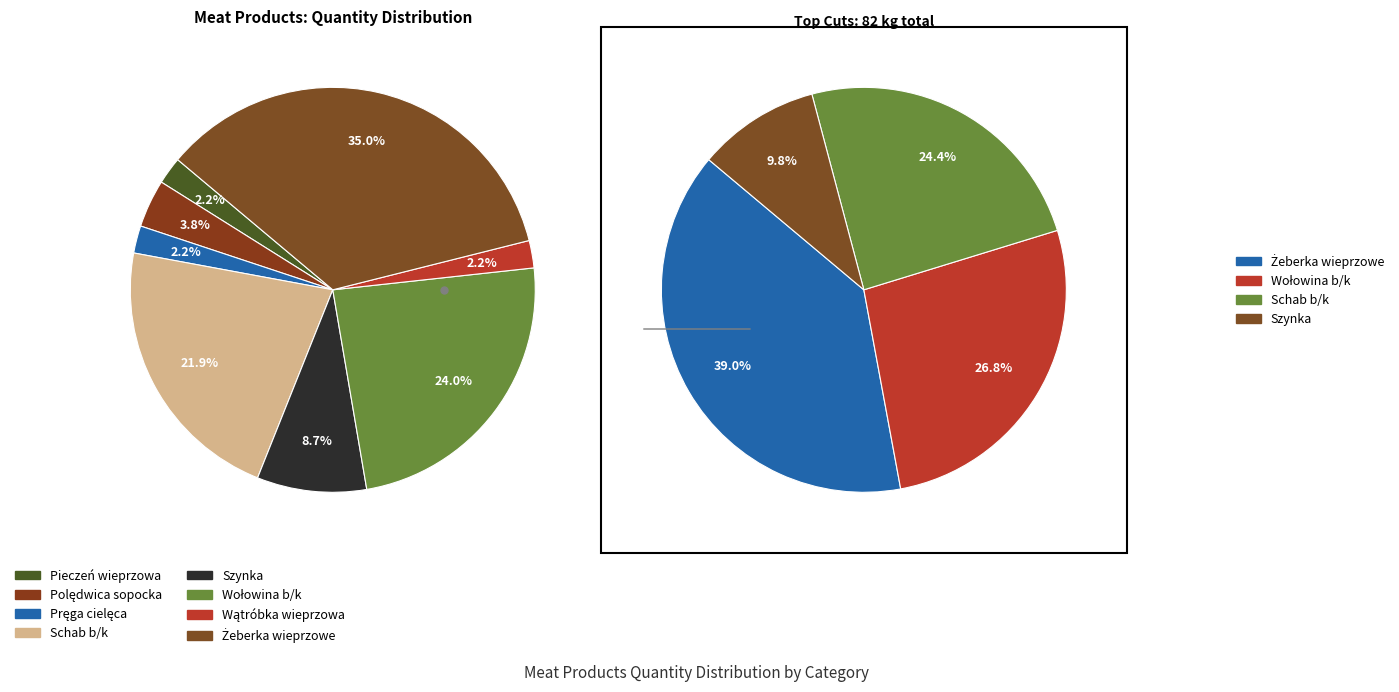

How many segments does this pie chart have?

8